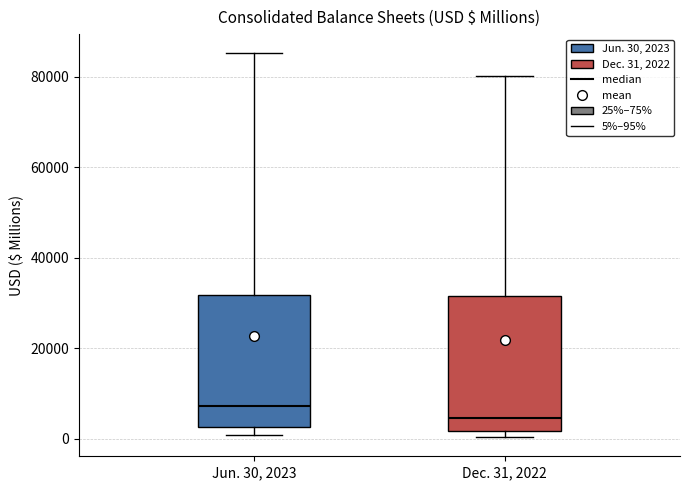

Reading left to right, transcribe this box plot: for each box, give where its median line is, the range the box spans, and where its two whiskers end, as read against the y-axis. The values are not printed on the chart, so give them approximately, as read against the axis.

Jun. 30, 2023: median 8000, box 2000 to 32000, whiskers 0 to 86000
Dec. 31, 2022: median 4000, box 2000 to 32000, whiskers 0 to 80000